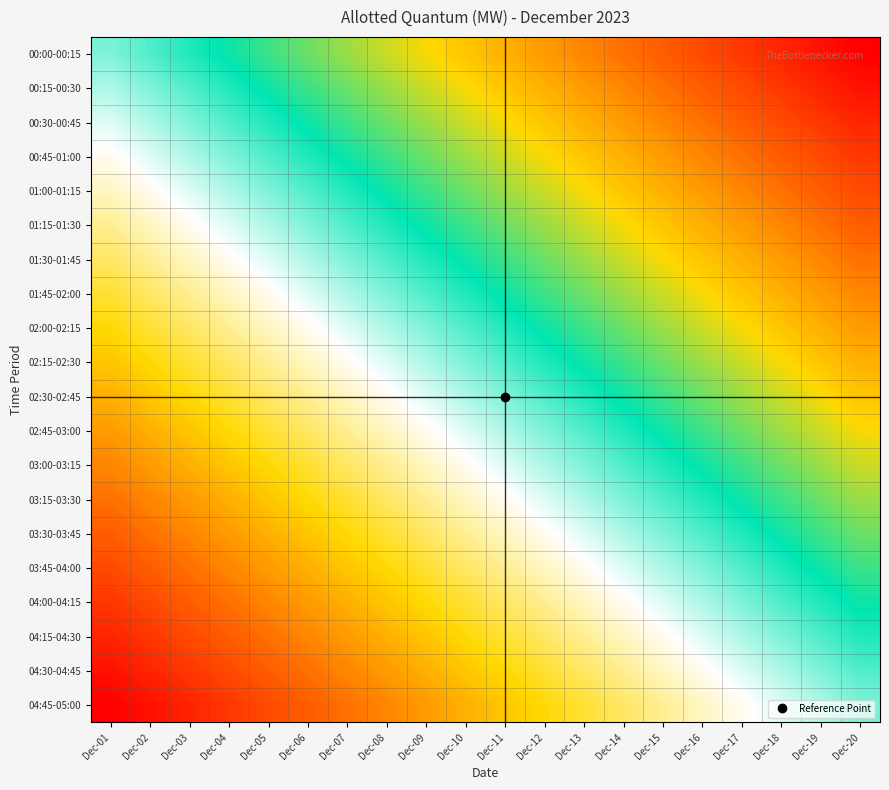

What is the spread (max minus min) of values at Dec-18?

1.0